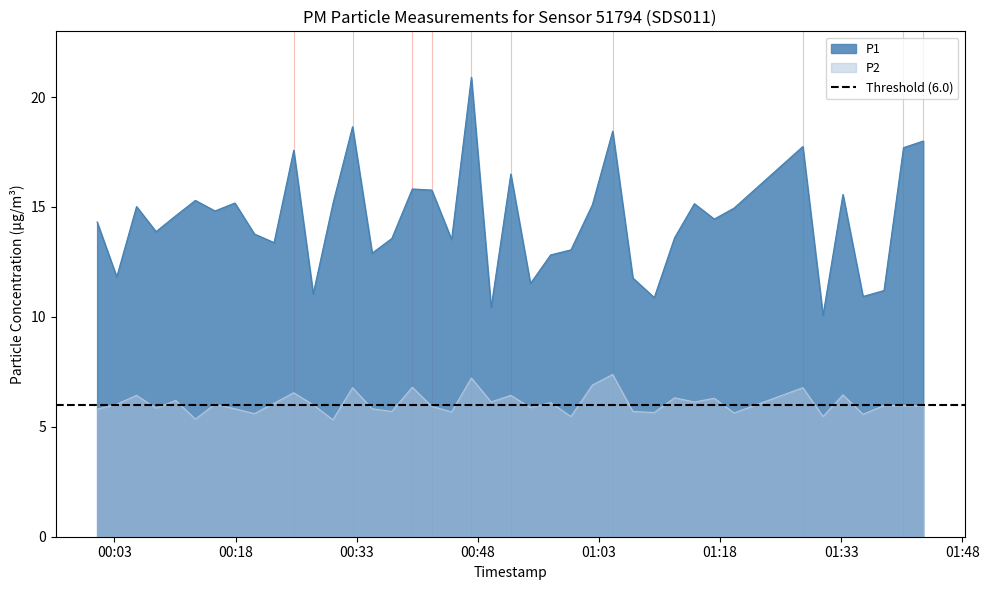

What is the maximum value for P2?

7.4